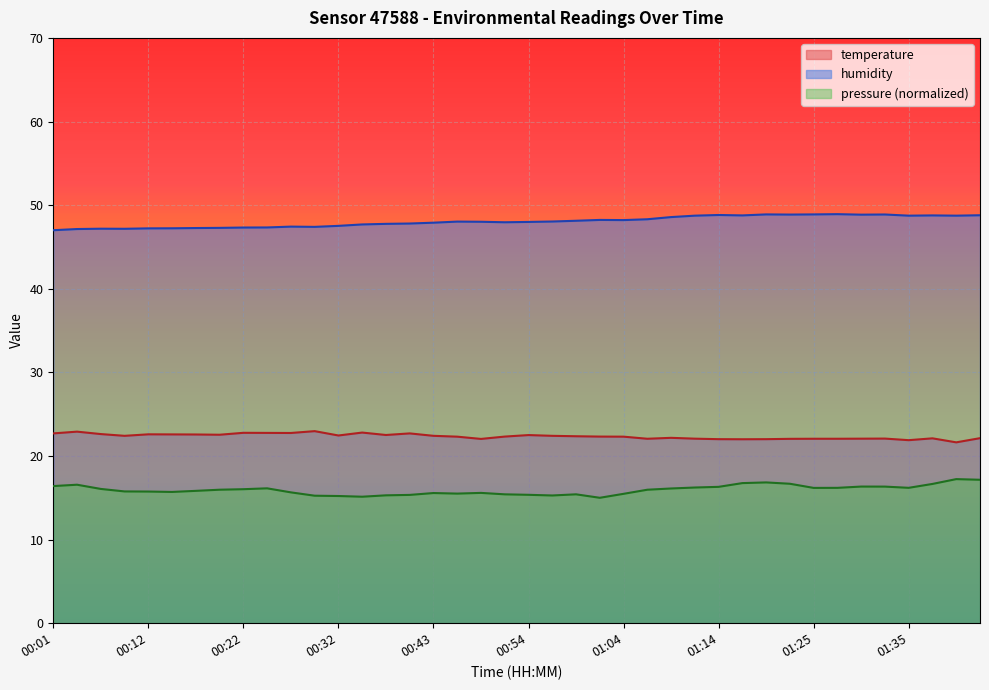

At which label is humidity closest to 47?

00:01